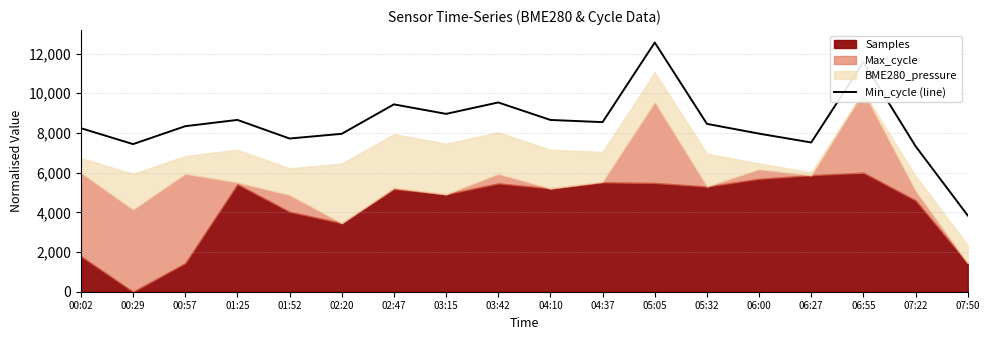

True or false: there are more than 0 points higher than both neighbors.

True